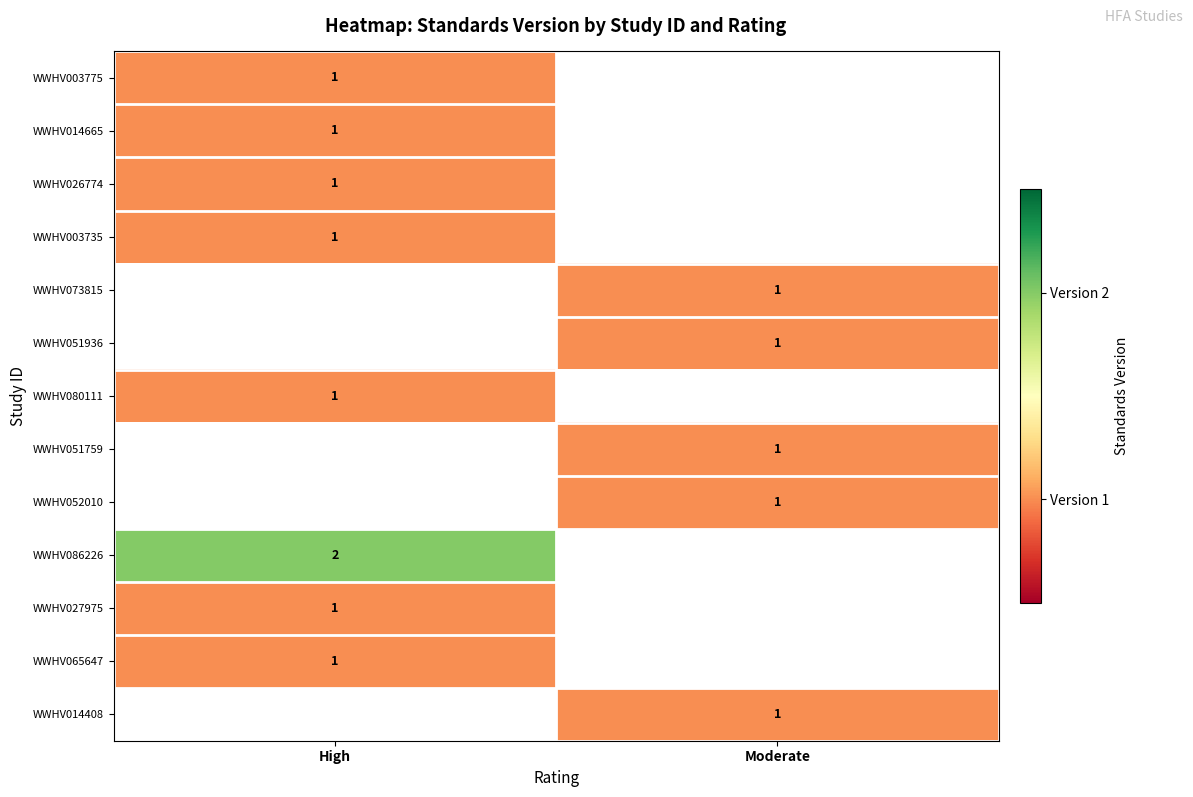

True or false: WWHV073815 has a value of 1 at Moderate.

True